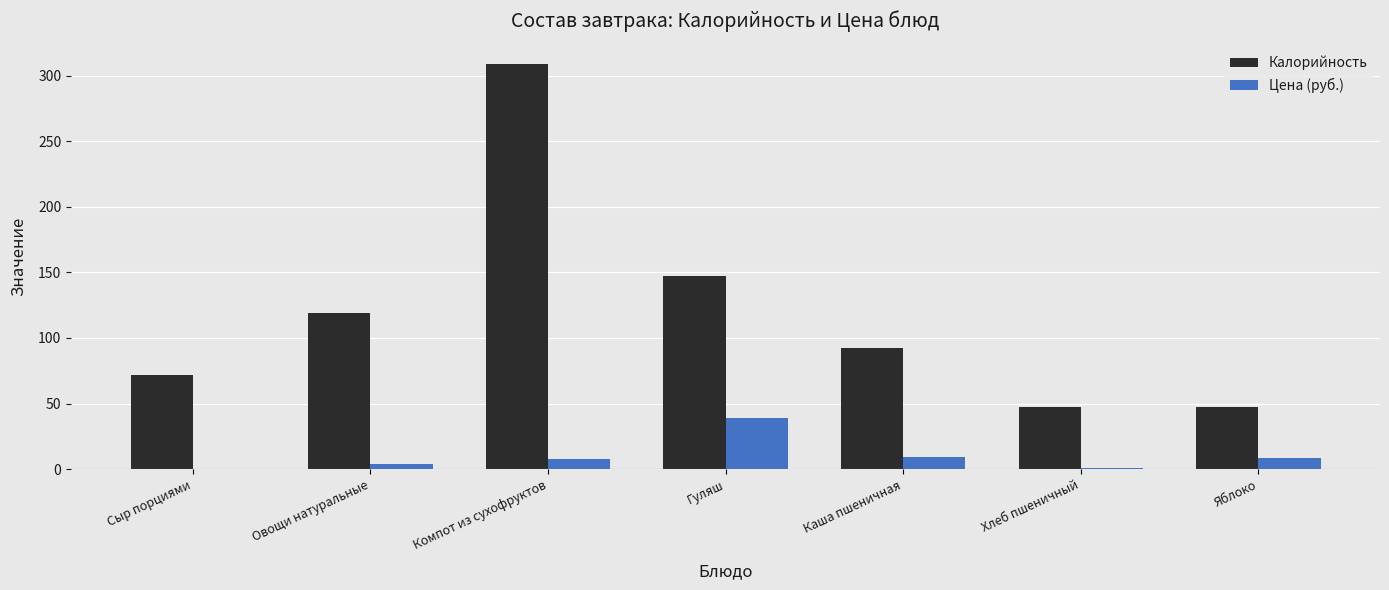

Which series has the largest total across all categories?

Калорийность